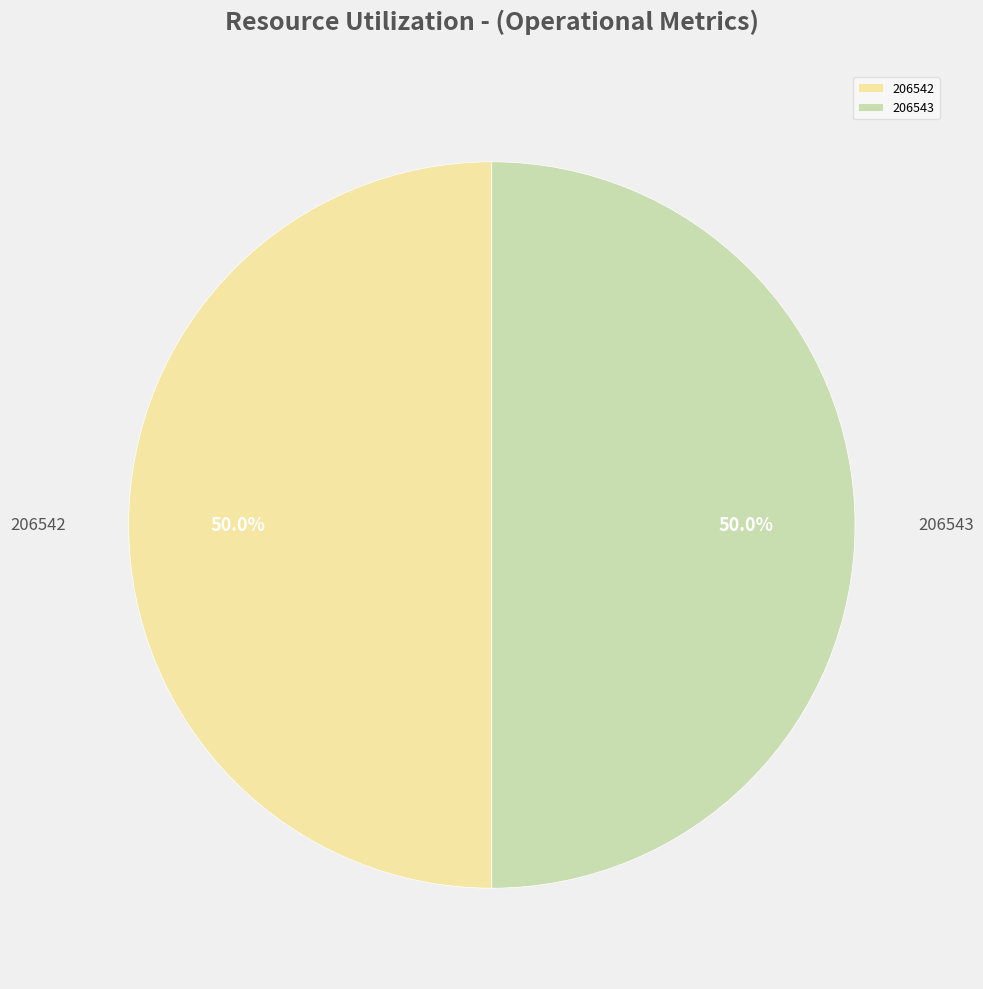

Combined, do 206542 and 206543 account for over 50%?

Yes